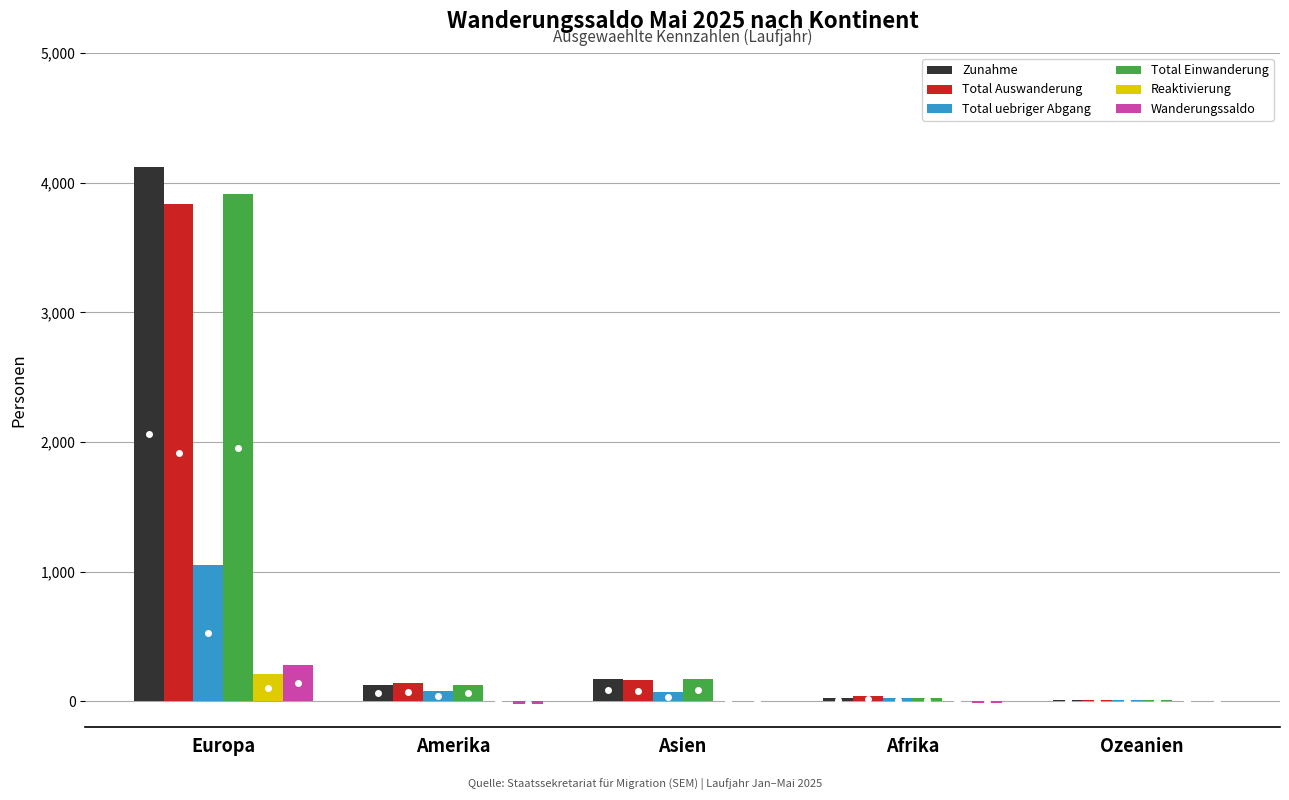

Read the Wanderungssaldo value at Afrika, to the nearest 5.

-15